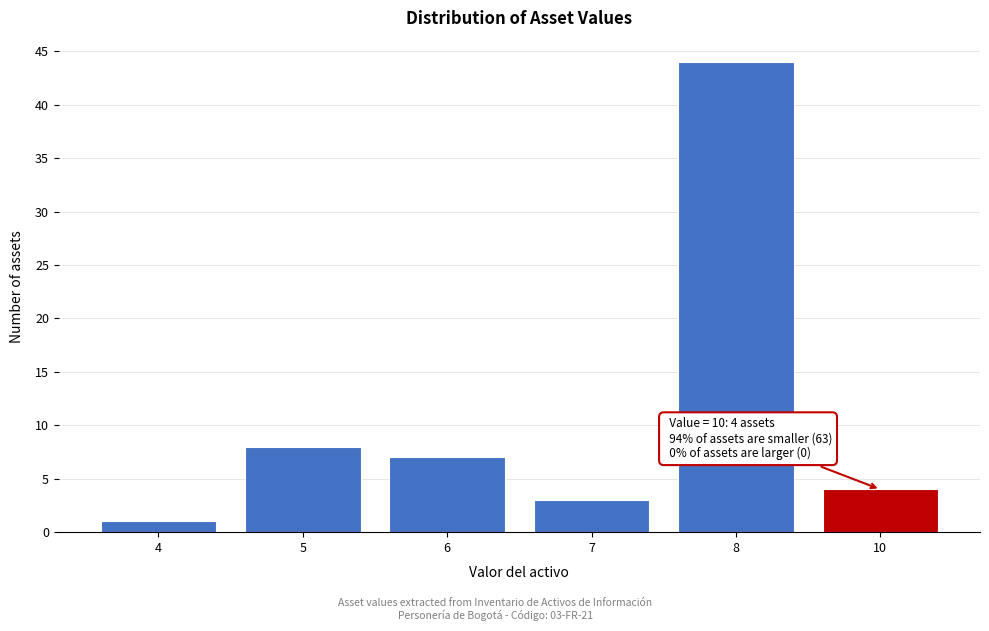

Reading left to right, transcribe all the data shown in this chart.

4=1	5=8	6=7	7=3	8=44	10=4